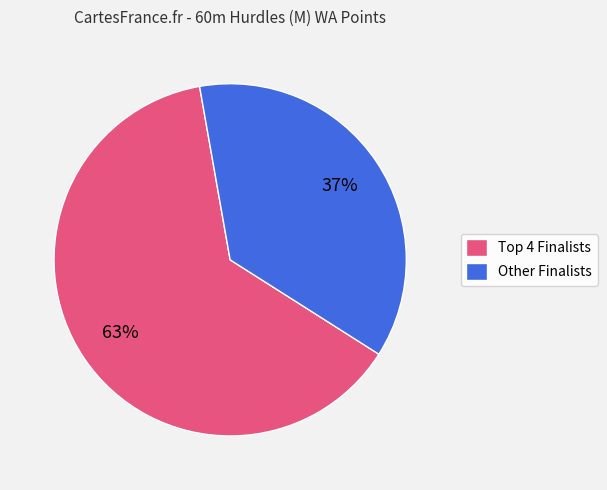

Count the number of slices in the pie.

2